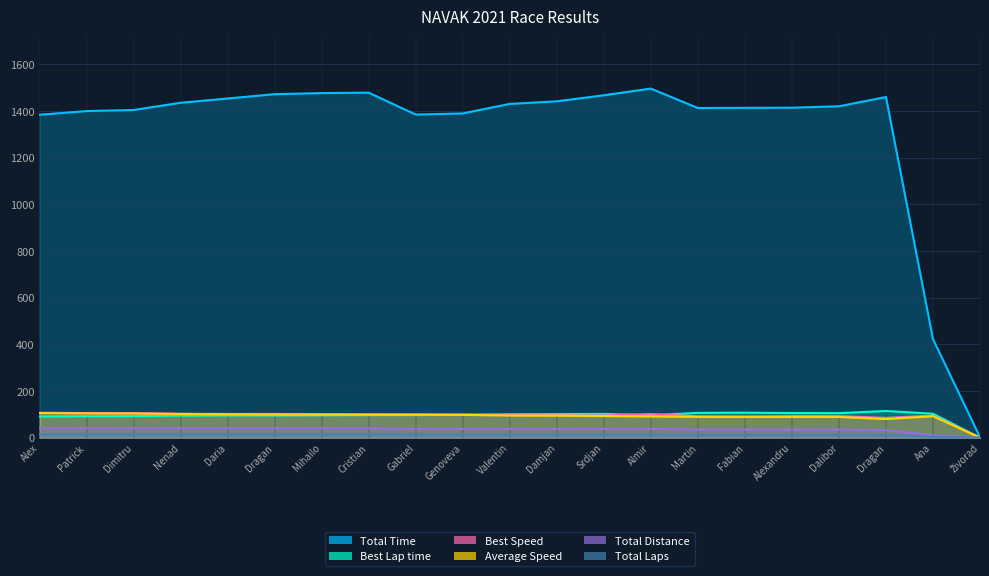

What is the maximum value for Best Speed?

106.9